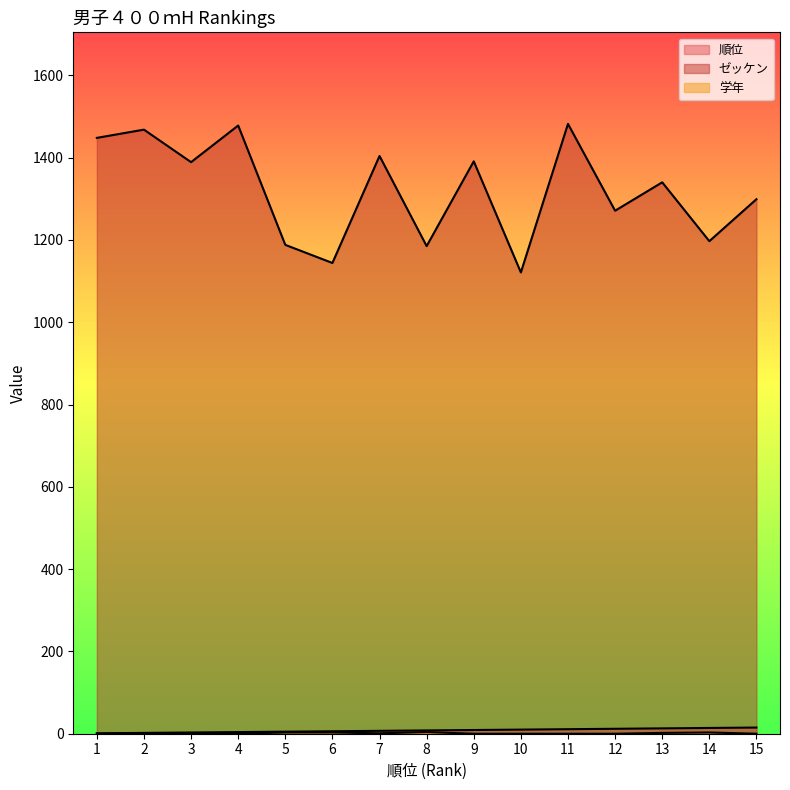

Is the value of ゼッケン at 7 greater than the value of 学年 at 12?

Yes